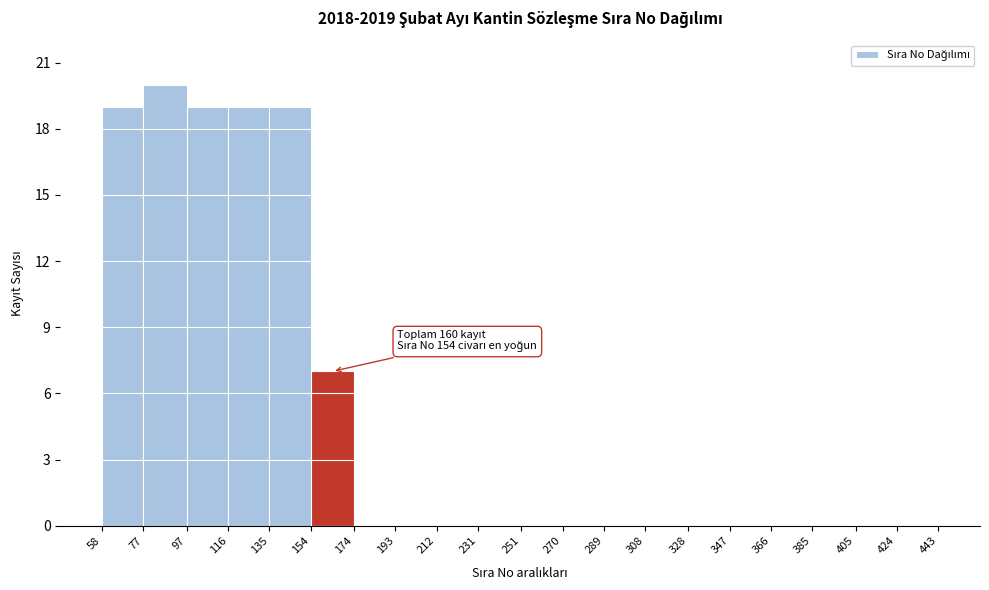

Over which range of the x-axis is the bar tallest?

77 to 97